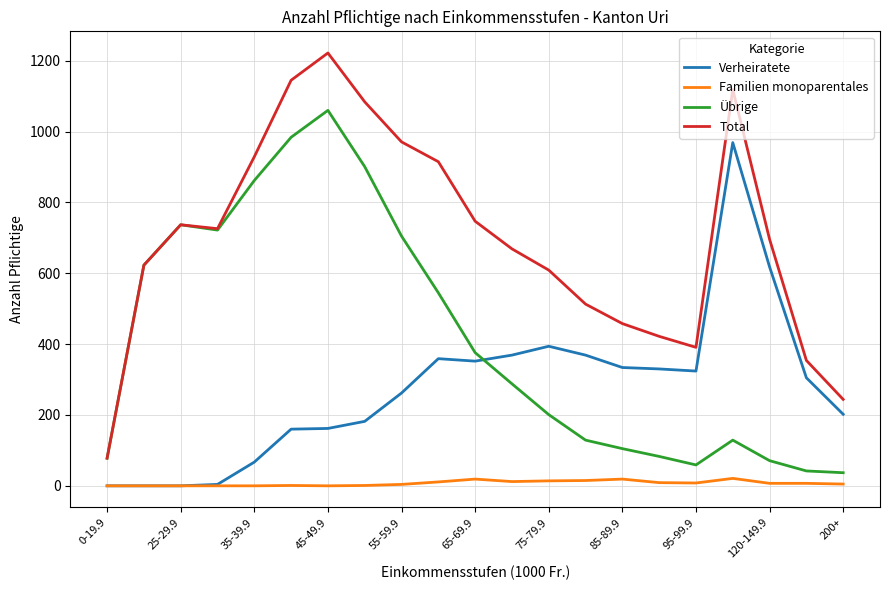

List the series in order of their peak value, highest first.

Total, Übrige, Verheiratete, Familien monoparentales